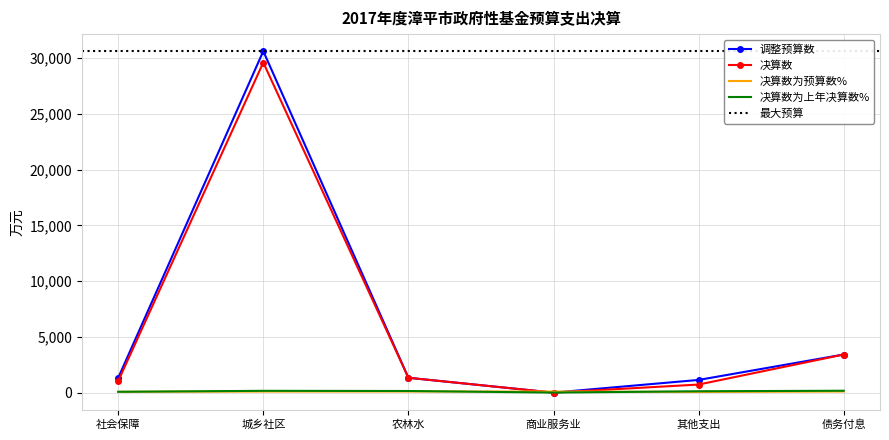

The 决算数 series shows 13056.1 at 城乡社区. True or false?

False